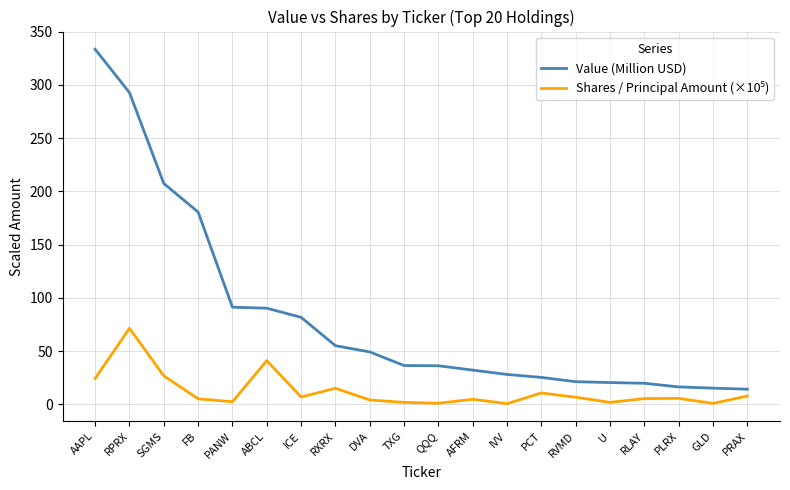

Between FB and PCT, which series saw the biggest shift?

Value (Million USD)